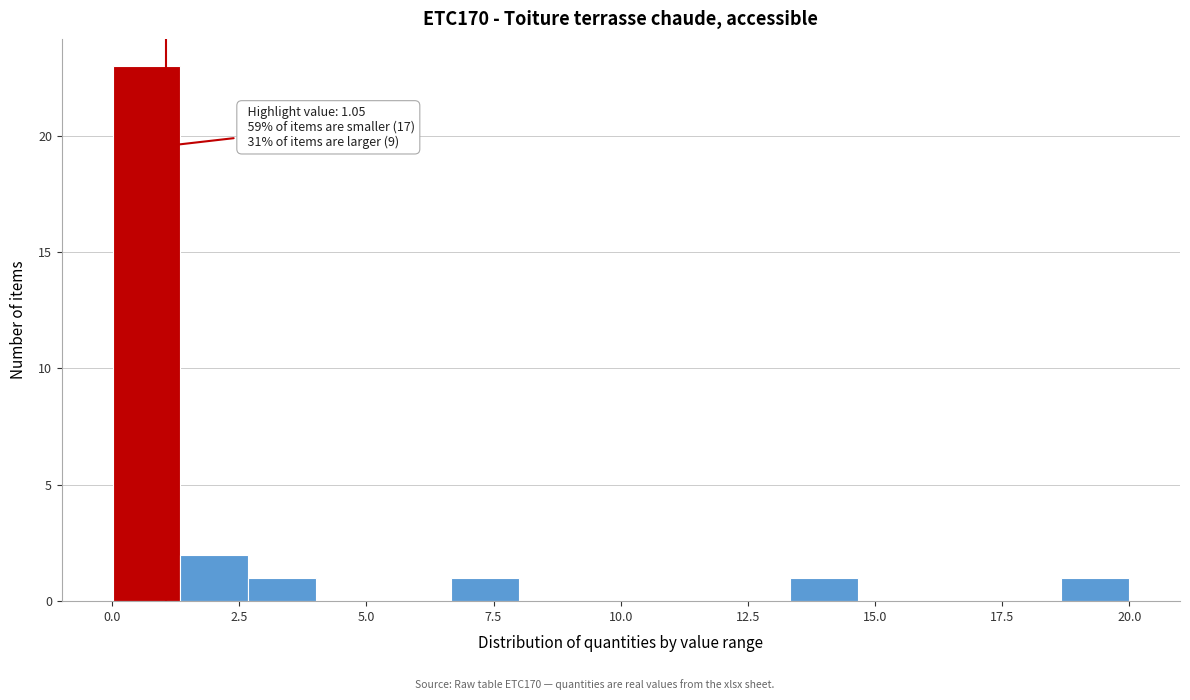

Around what value on the x-axis is the tallest bar? Give the approximate position of its centre, as read against the axis.

0.5